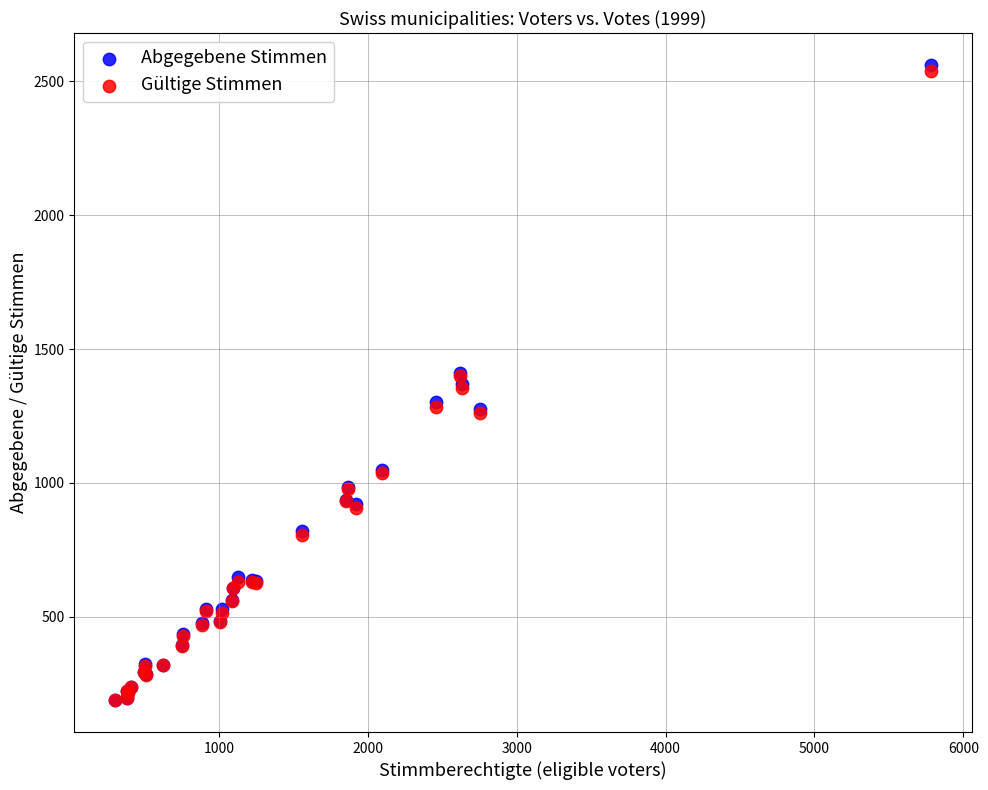

Which series has the largest Y range (max minus min)?

Abgegebene Stimmen